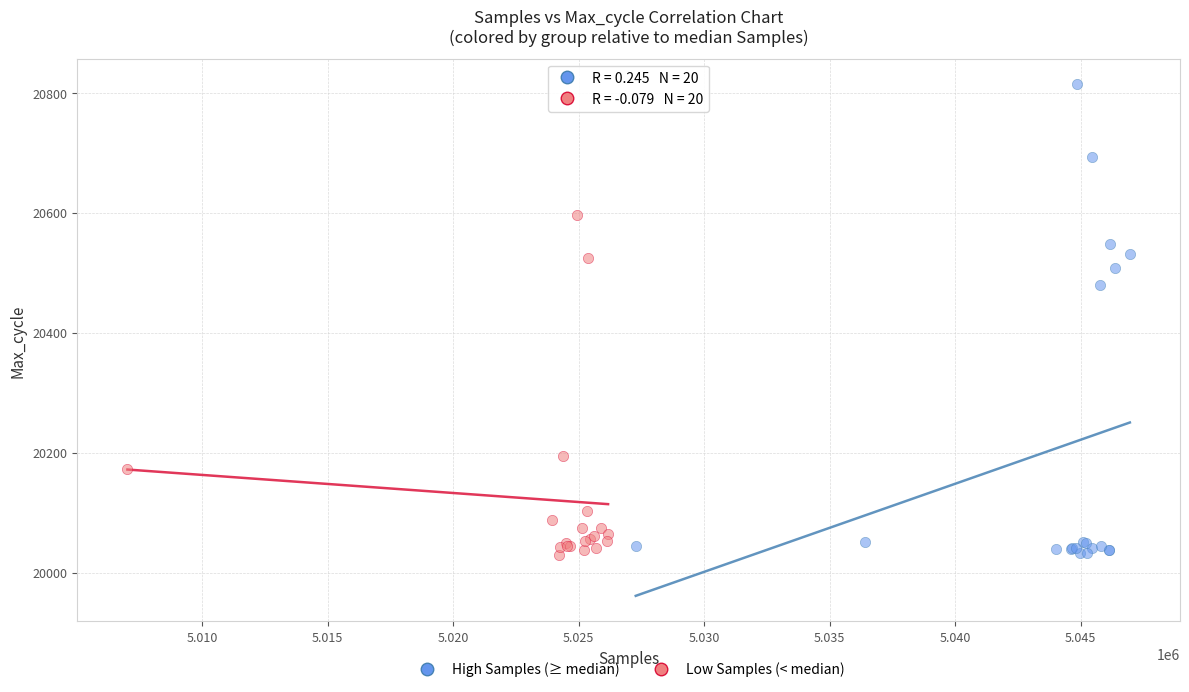

Which series has the largest Y range (max minus min)?

High Samples (≥ median)